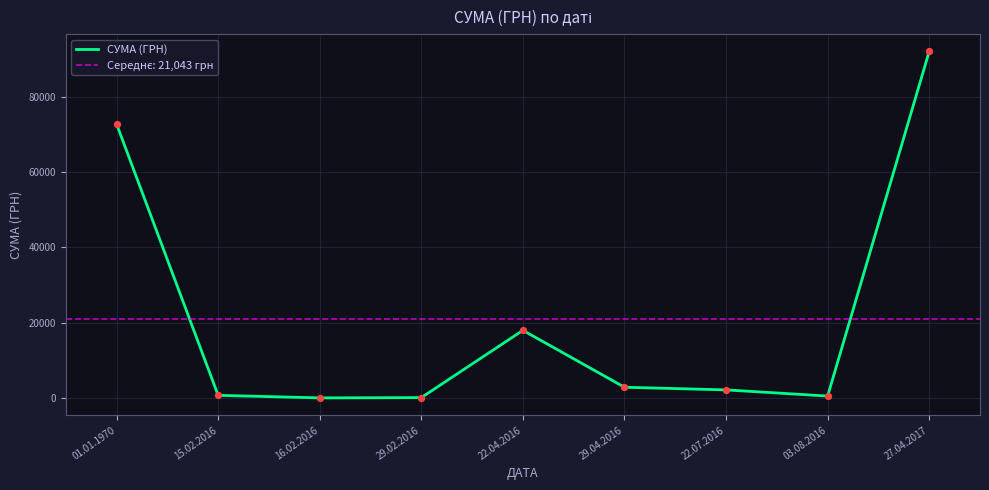

Between 29.04.2016 and 16.02.2016, which is larger?

29.04.2016